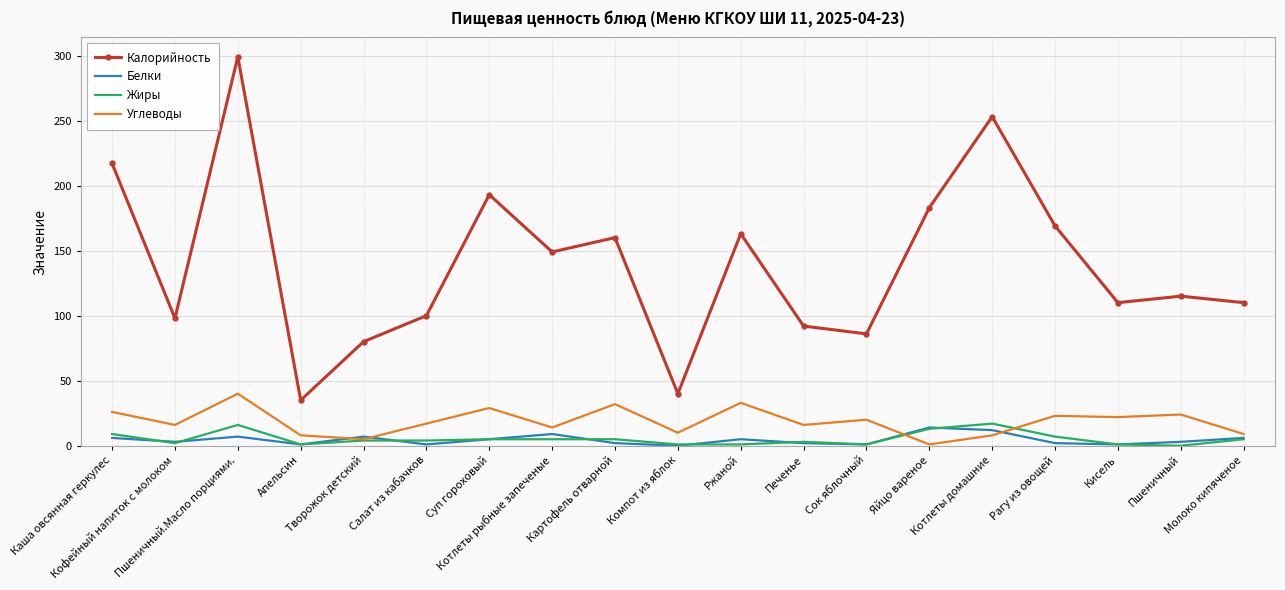

What is the total value across all series at Ржаной?

202